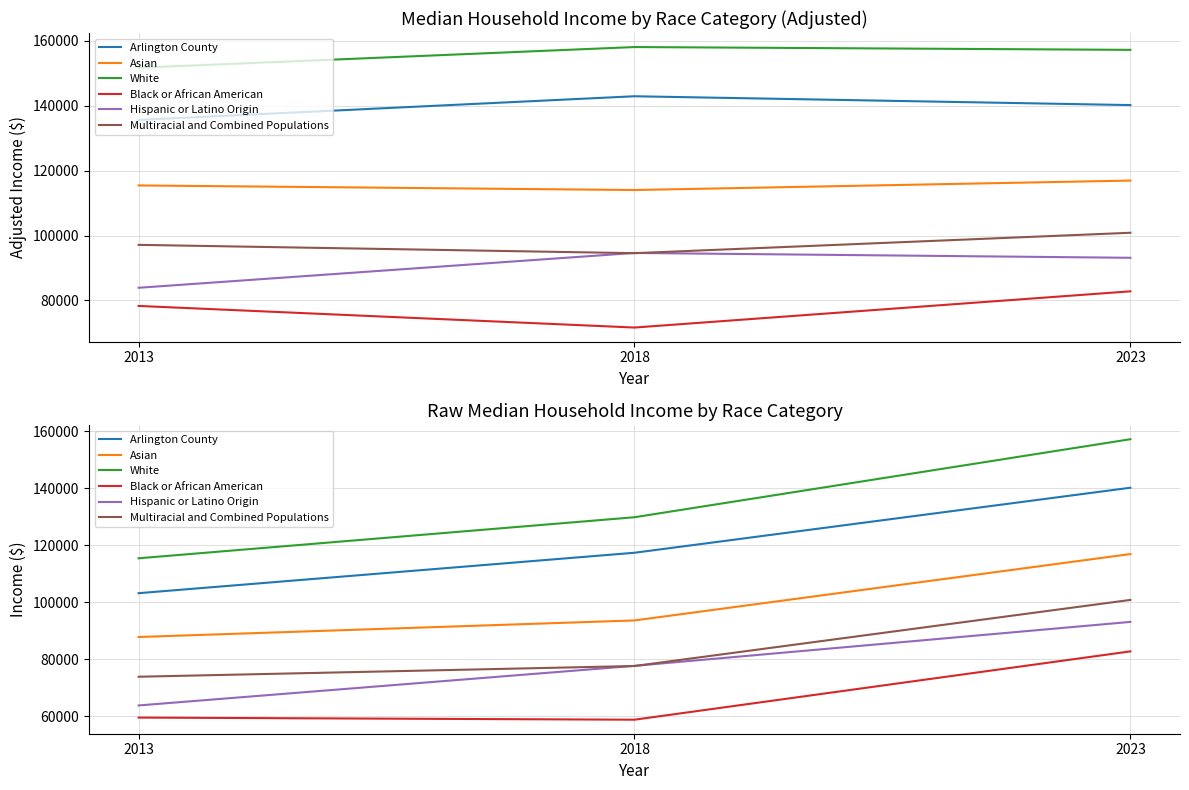

Reading left to right, list all the values displayed in this chart.

Arlington County: 2013=103208	2018=117374	2023=140160
Asian: 2013=87856	2018=93660	2023=116919
White: 2013=115437	2018=129821	2023=157163
Black or African American: 2013=59617	2018=58878	2023=82821
Hispanic or Latino Origin: 2013=63874	2018=77743	2023=93145
Multiracial and Combined Populations: 2013=73933	2018=77686	2023=100852